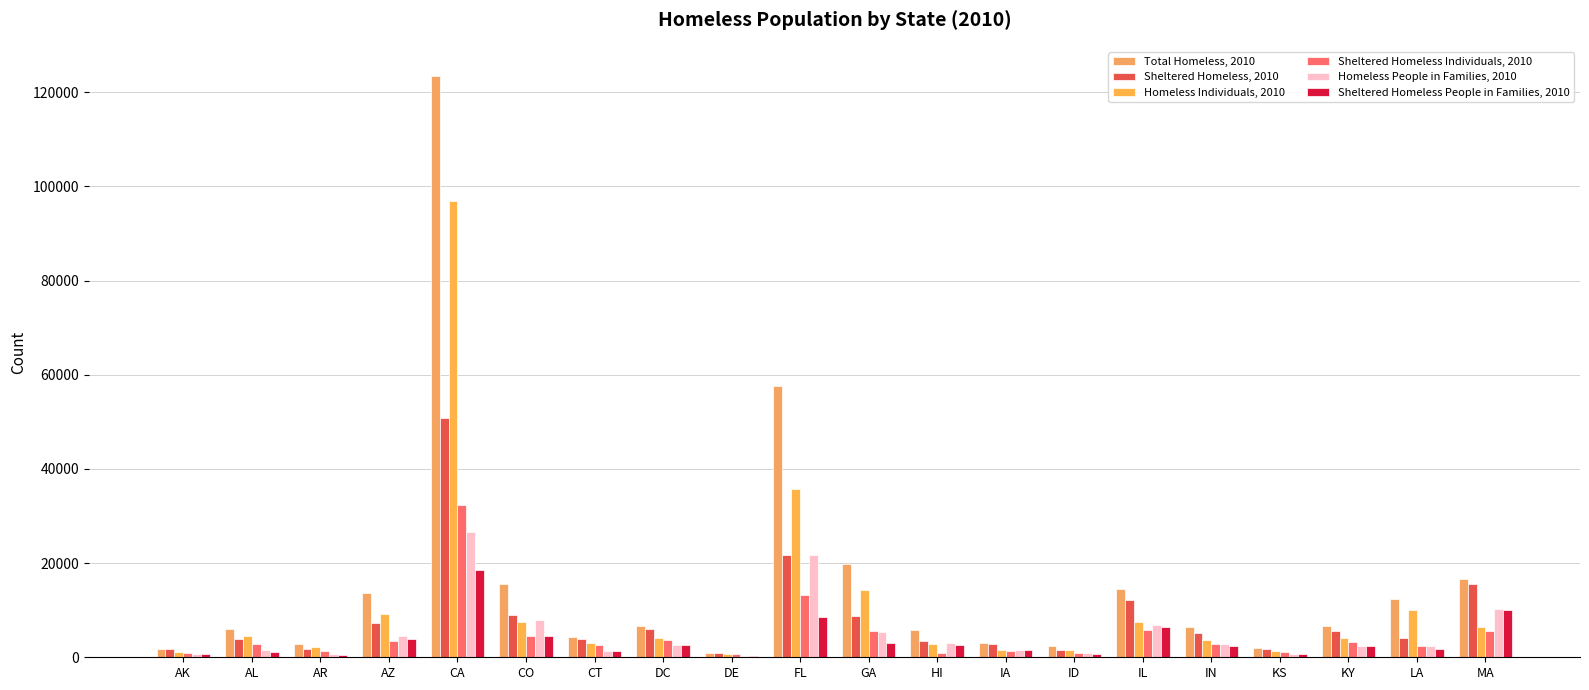

At which category is the sum across all series the highest?

CA